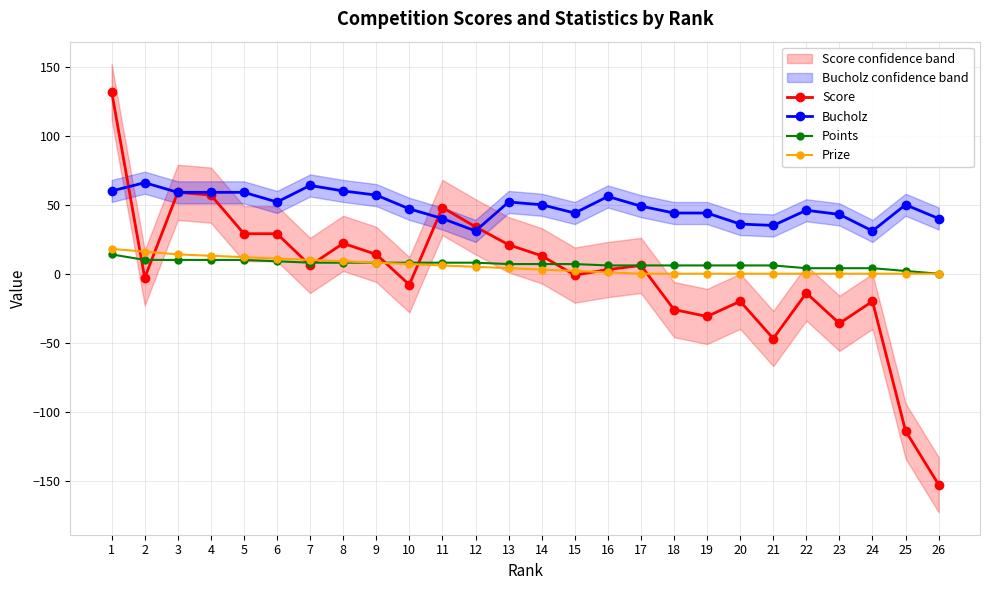

Which series has the largest total across all categories?

Bucholz